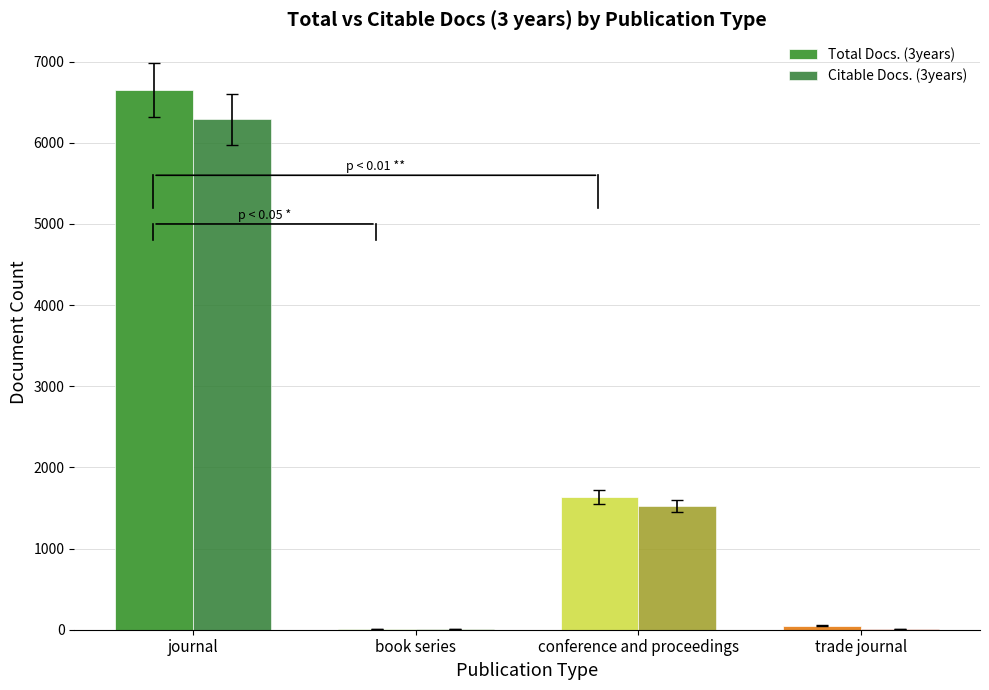

Does the chart contain stacked bars?

No